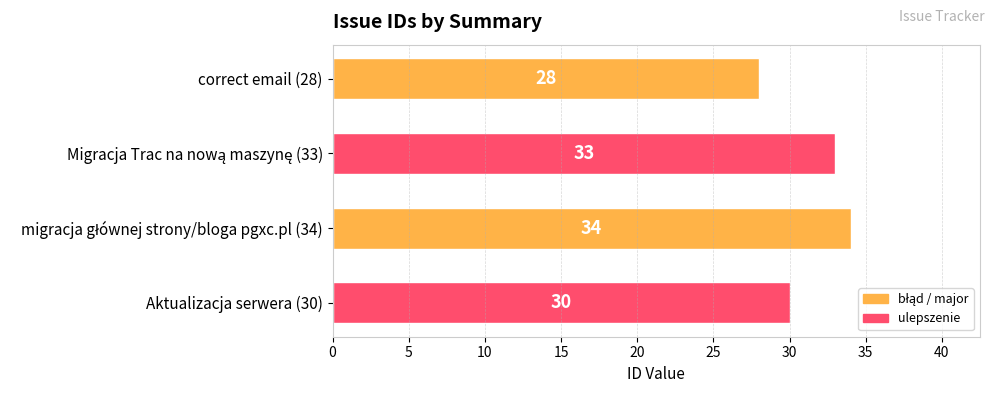

True or false: the data shows 30 at Aktualizacja serwera (30).

True